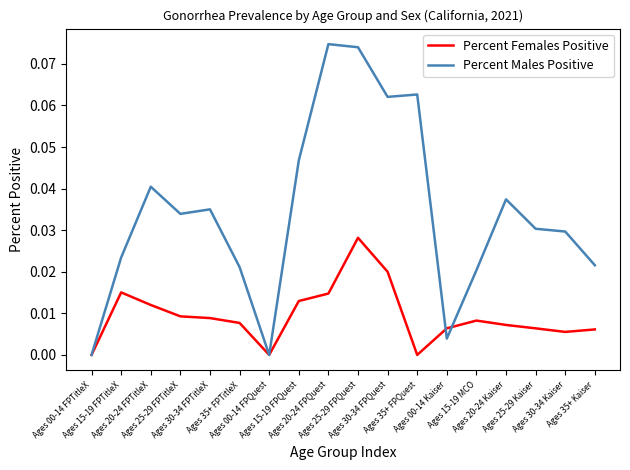

Which series has the widest spread of values?

Percent Males Positive